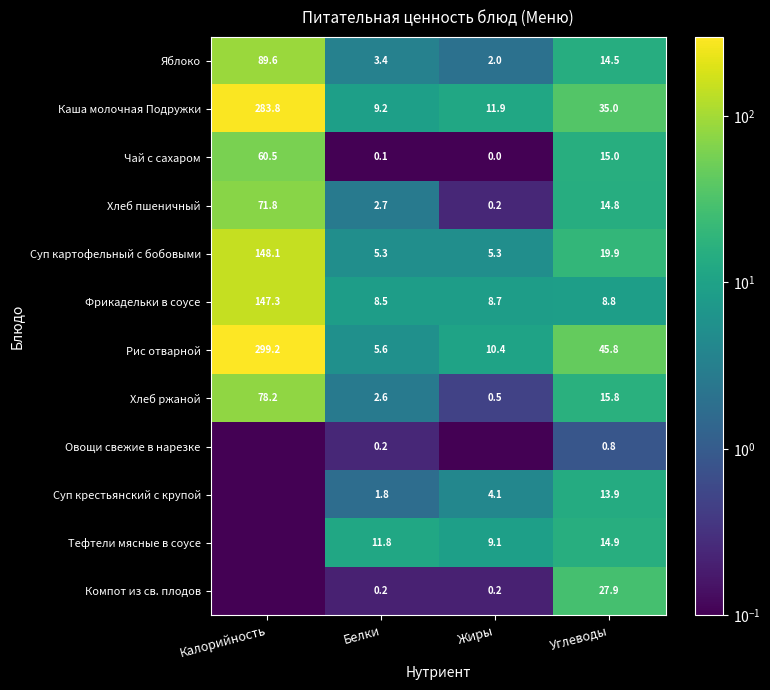

What is the approximate value of Хлеб ржаной at Калорийность?

78.2